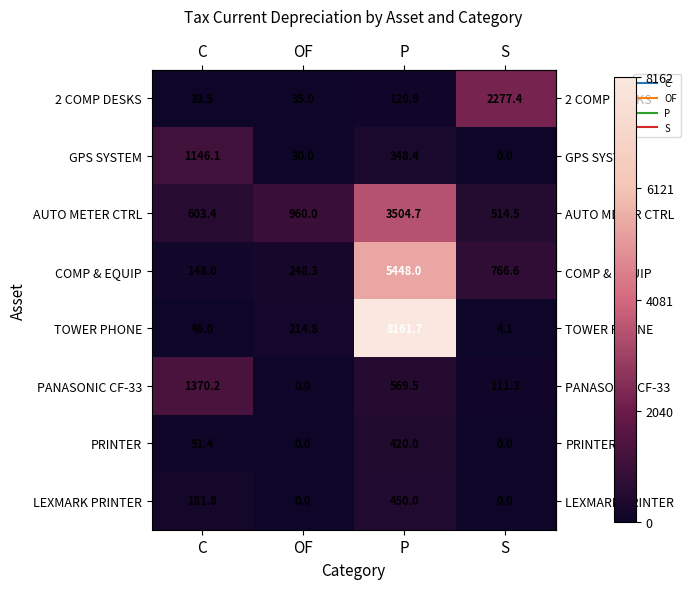

At which label does GPS SYSTEM first exceed 348?

C